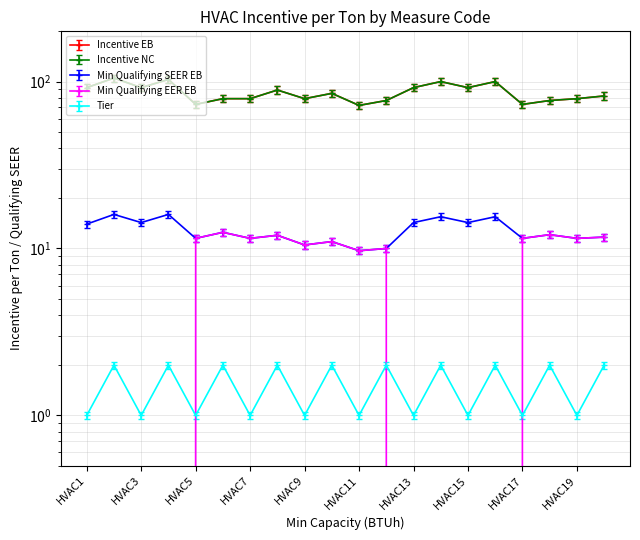

What is the total value across all series at HVAC16?

222.5